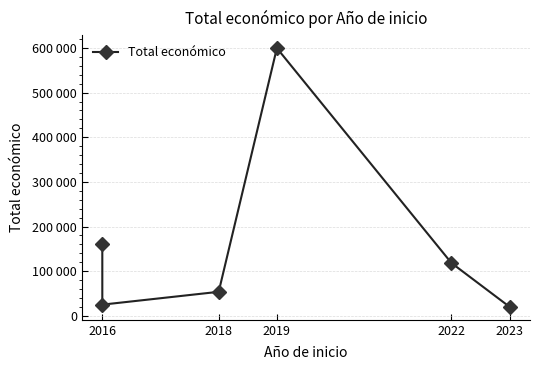

True or false: the data has more than 0 interior local peaks.

True